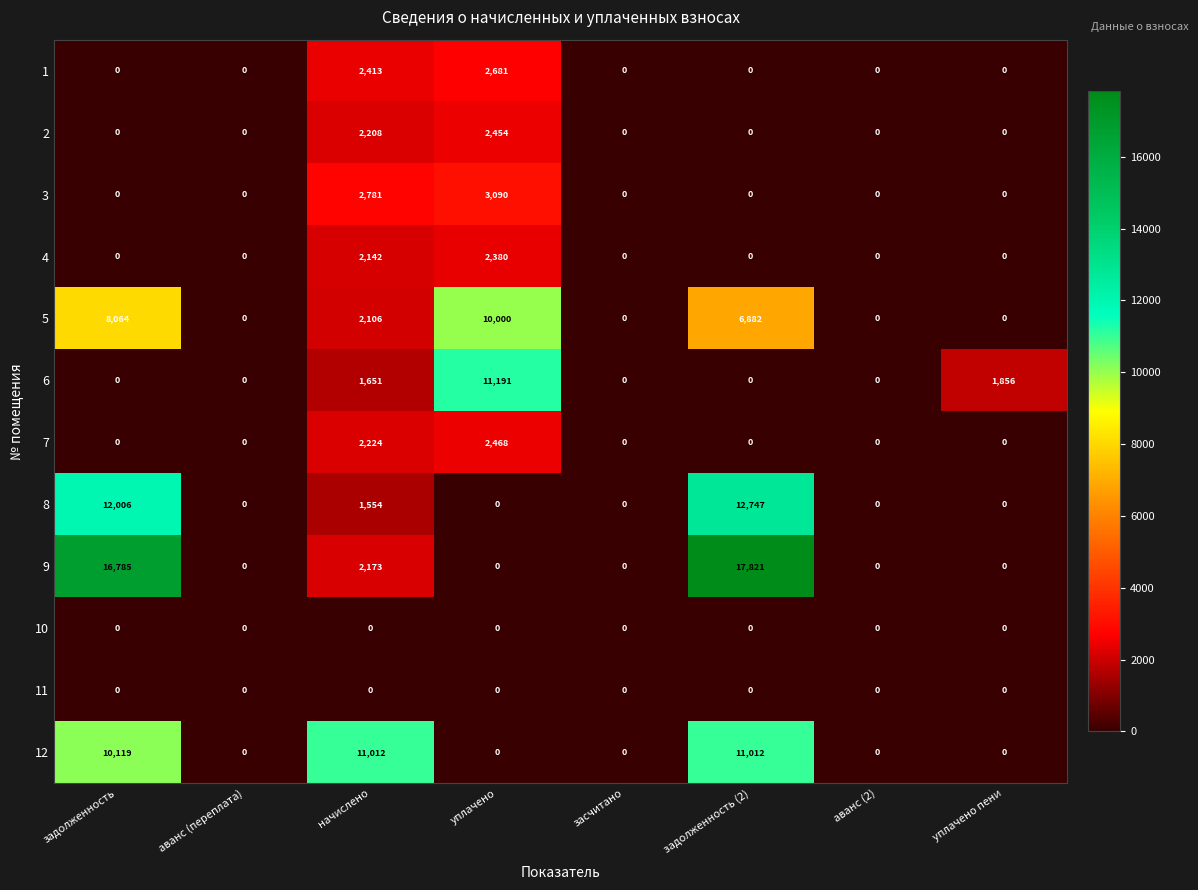

How many values in 3 are above zero?

2